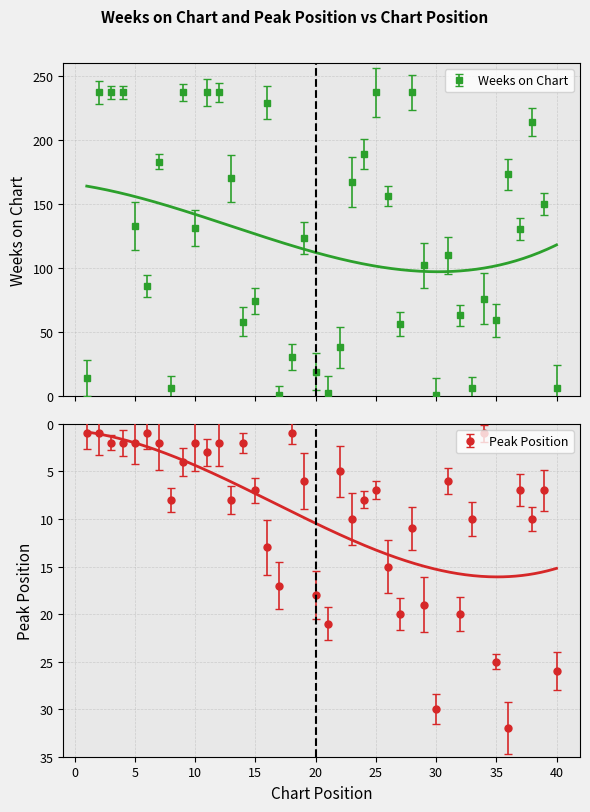

How many interior local peaks does the Peak Position series have?

11